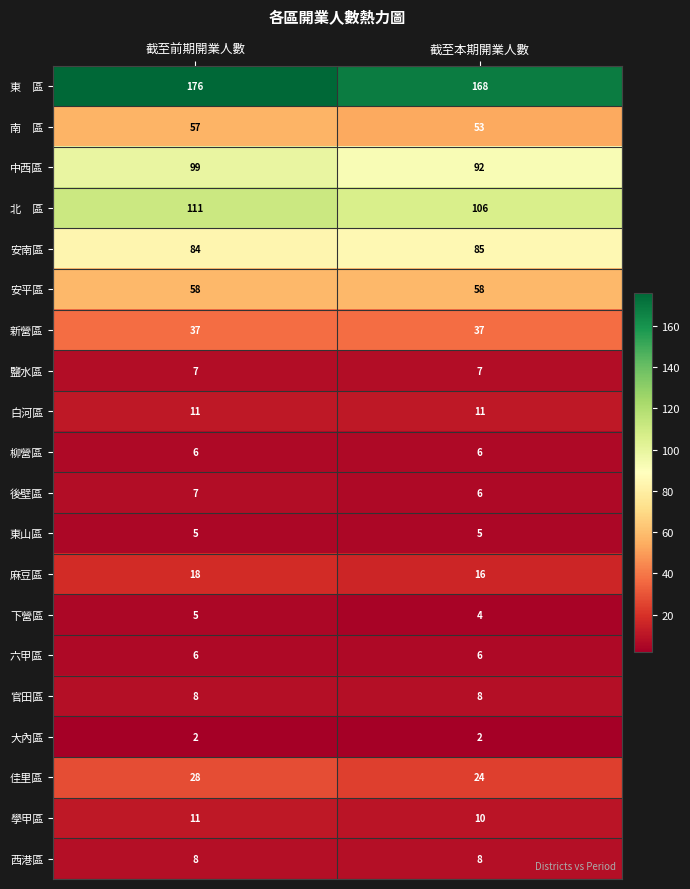

What is the spread (max minus min) of values at 截至前期開業人數?

174